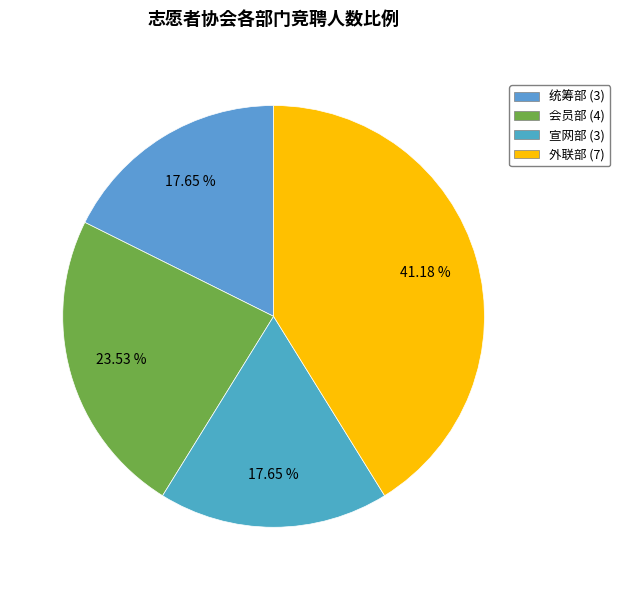

Does any single category account for the majority?

No